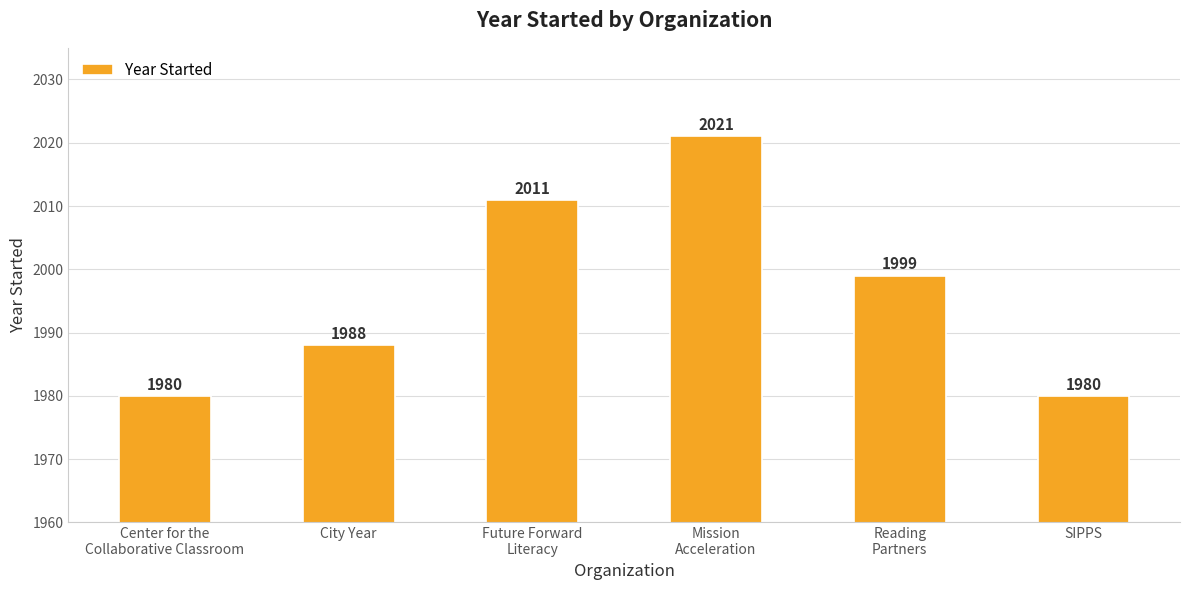

Where does the data first go above 1999?

Future Forward
Literacy